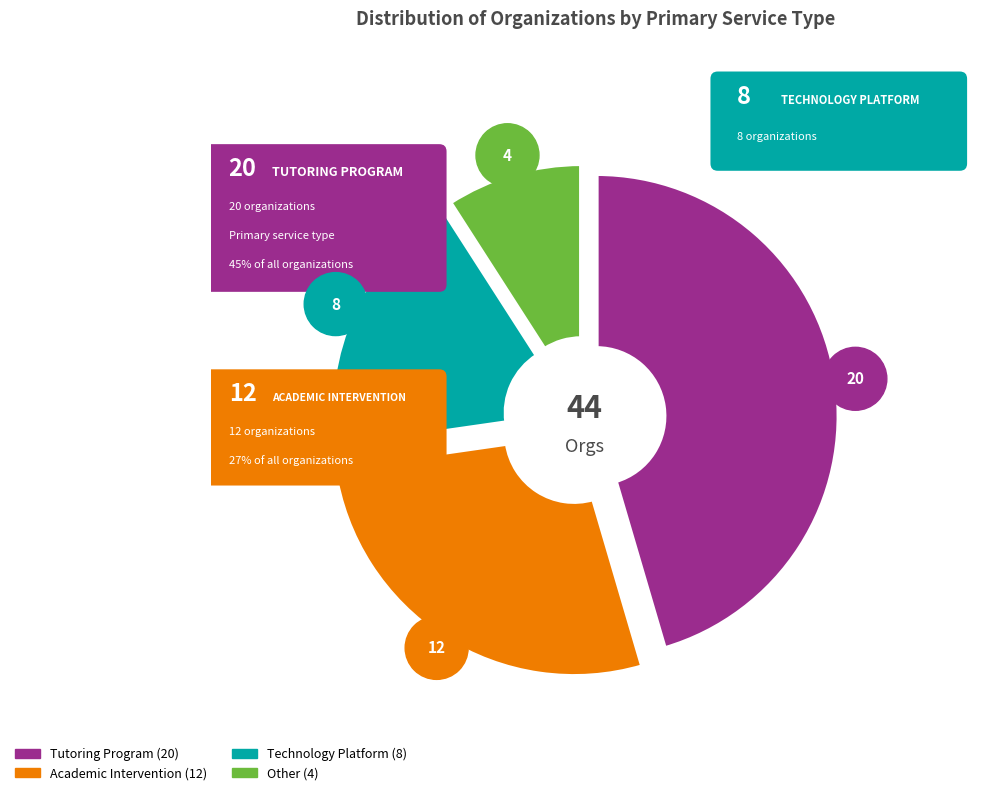

To the nearest percent, what is the difference between the largest and smallest slice percentages?

36%